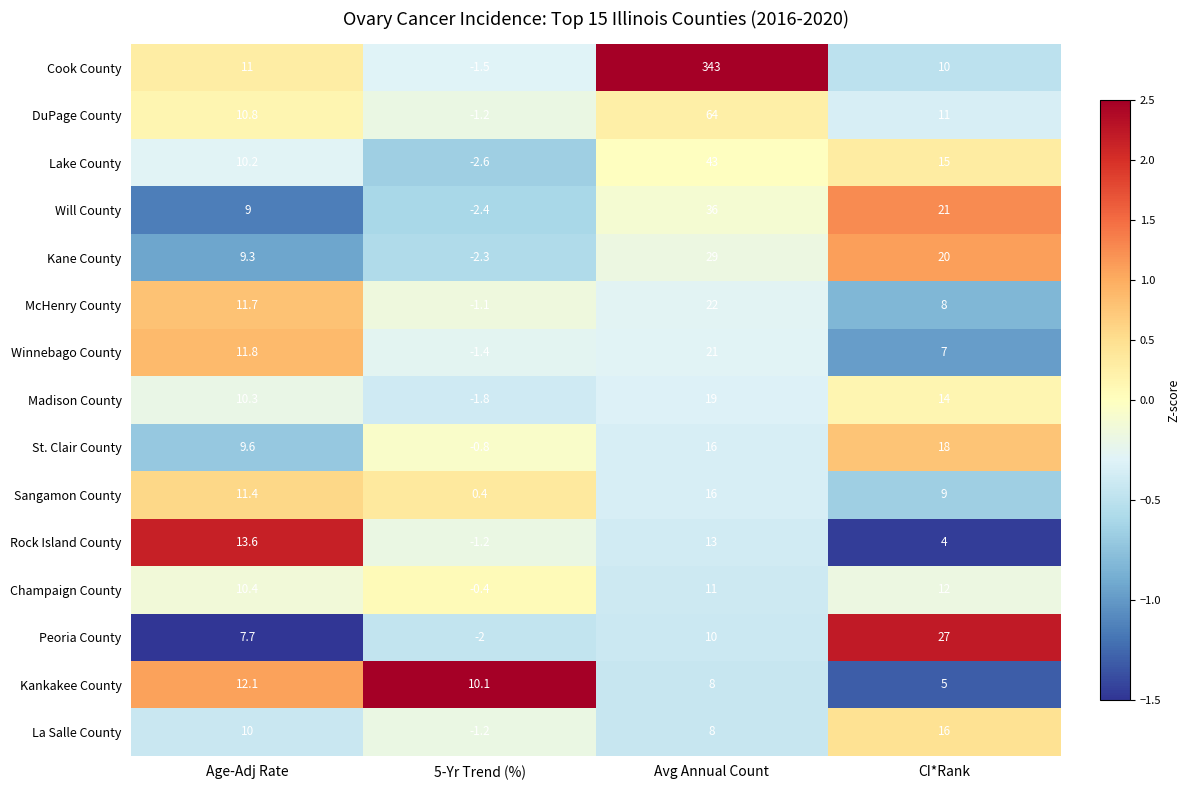

Which category has the lowest value across all series?

5-Yr Trend (%)